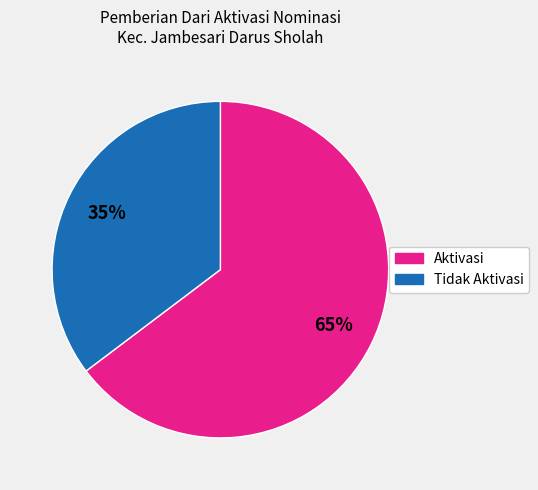

To the nearest percent, what is the average slice percentage?

50%